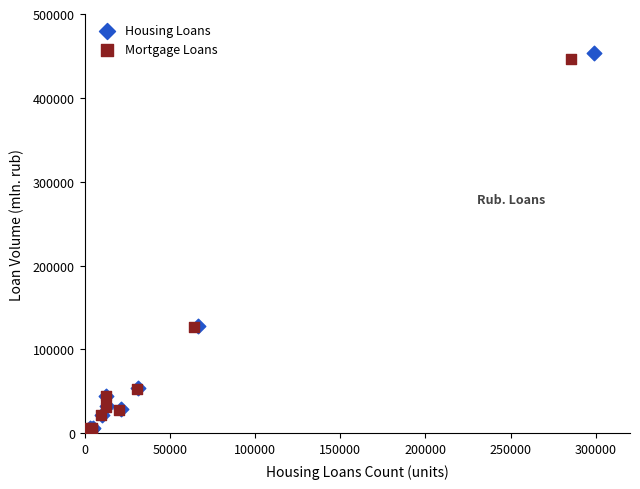

Which series has the widest spread of Y values?

Housing Loans